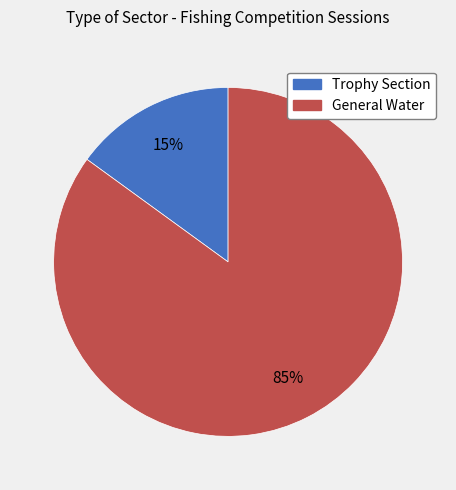

What is the majority slice?

General Water